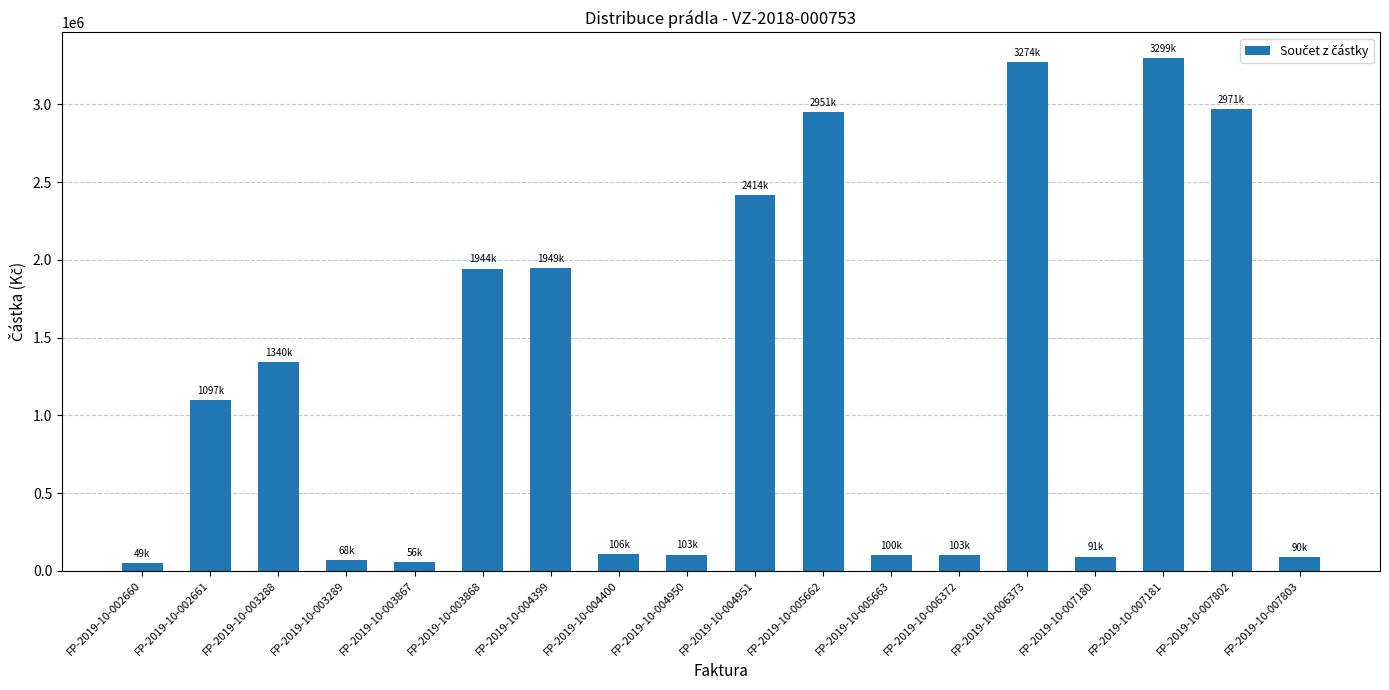

What is the change in value from FP-2019-10-006373 to FP-2019-10-007181?

+24323.4